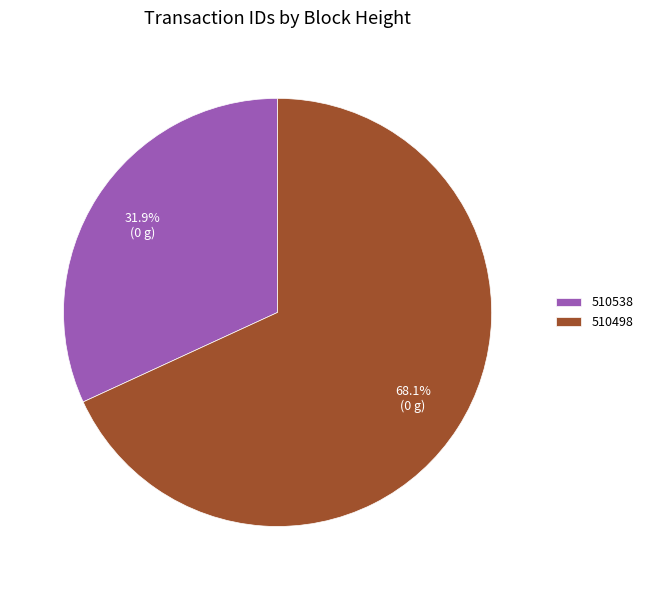

Between 510538 and 510498, which is larger?

510498